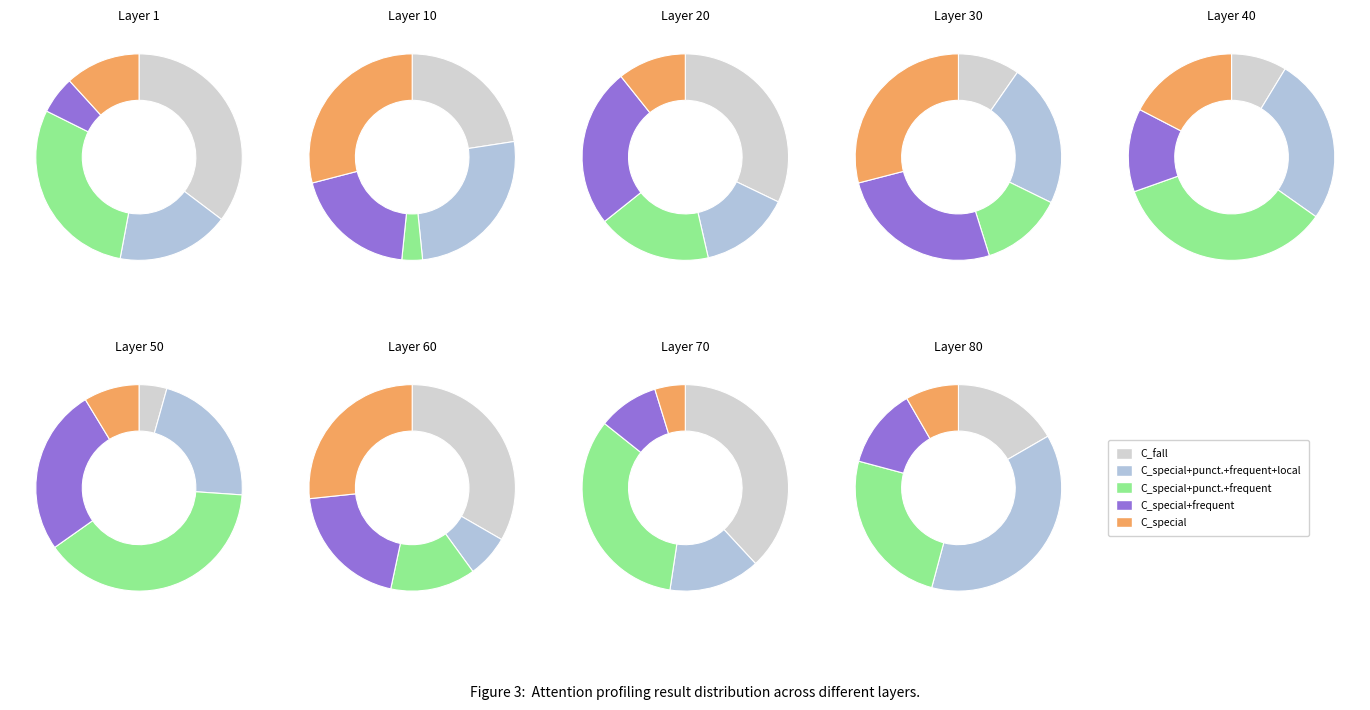

What percentage is the 7 slice, to the nearest percent?

18%